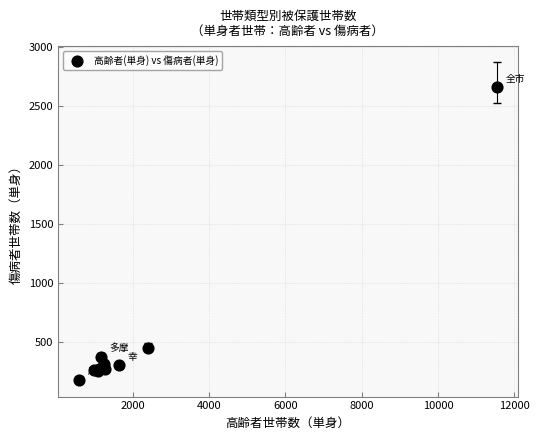

What Y value in the scatter plot is closest to 1417?

449